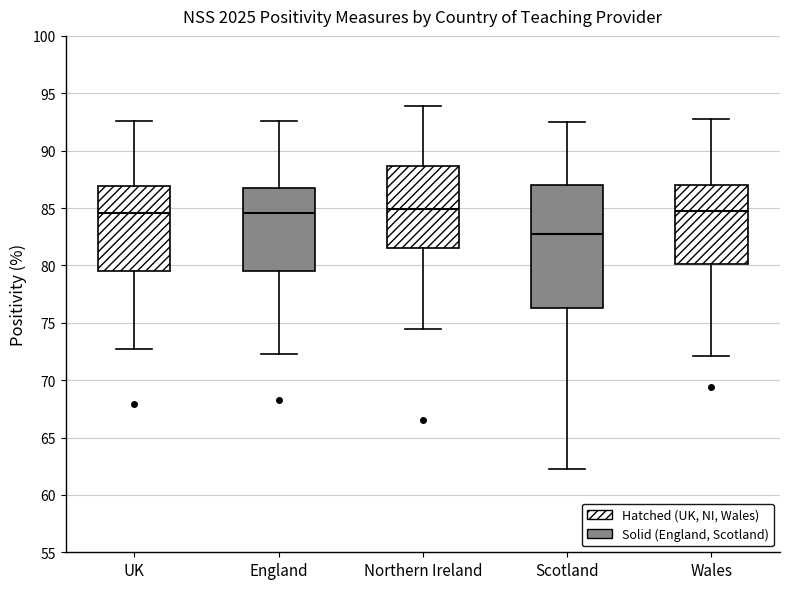

Which box is the tallest, from its lower edge to its upper edge?

Scotland